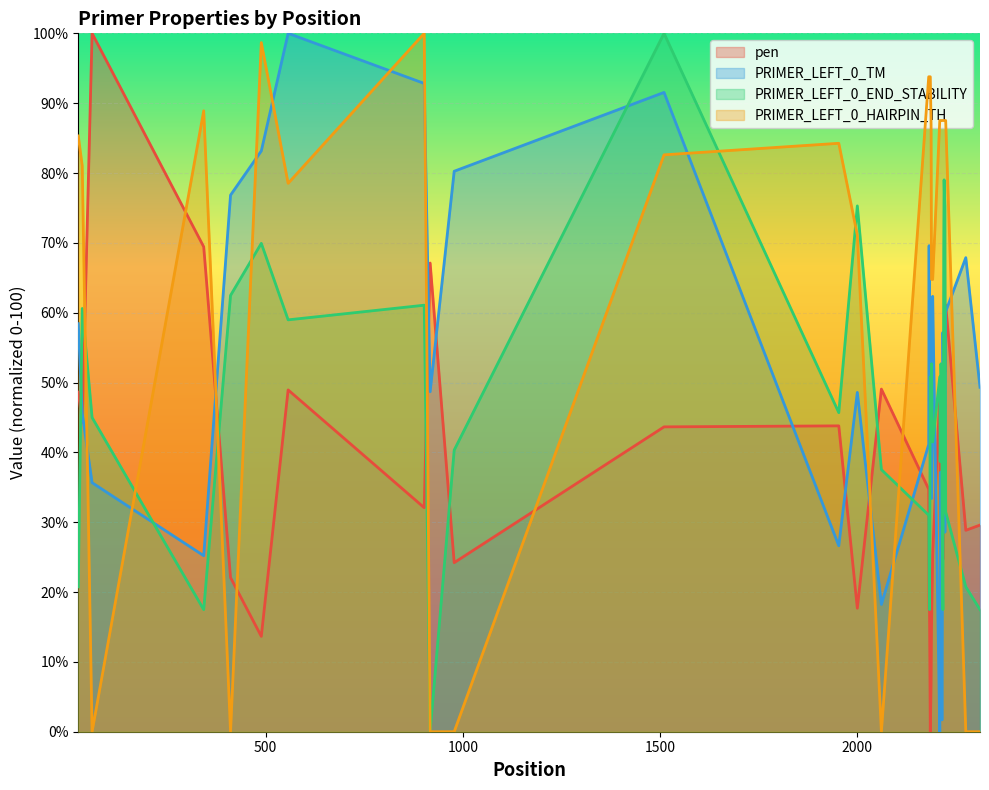

At which category does PRIMER_LEFT_0_END_STABILITY reach its first local valley?

343